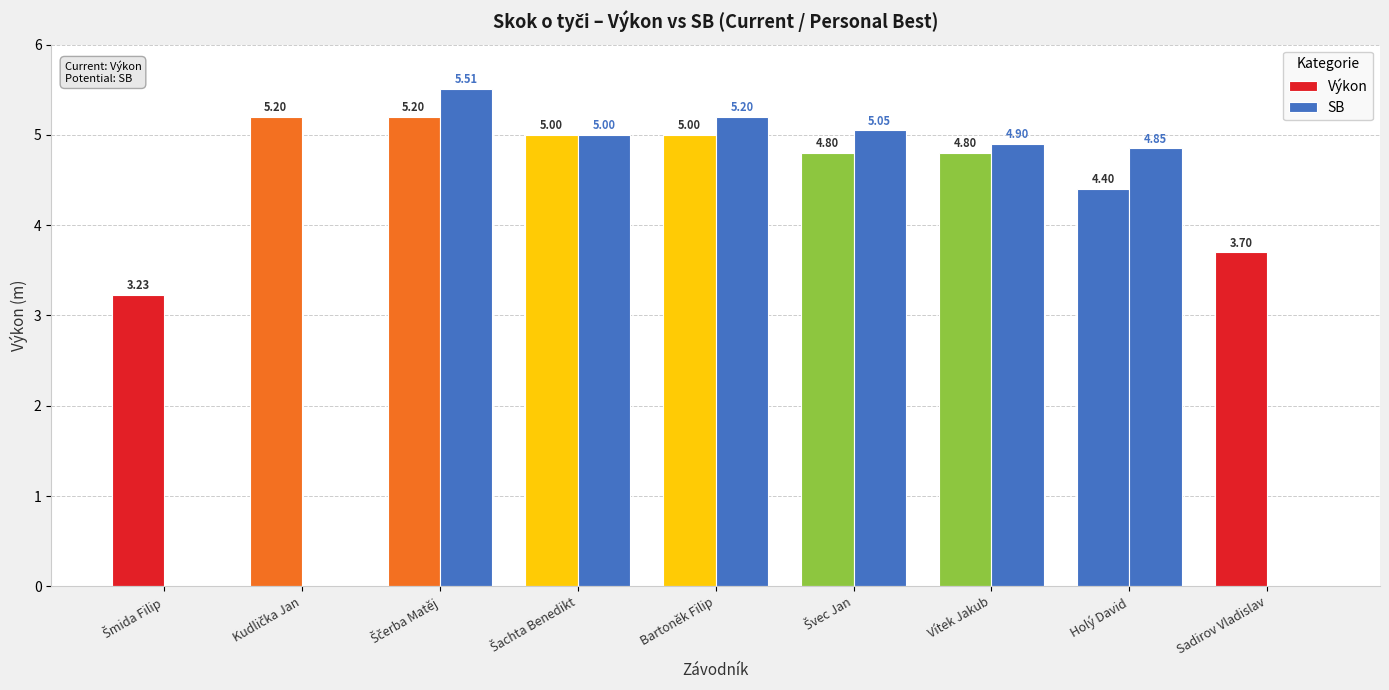

At which label is SB closest to 2?

Šmida Filip